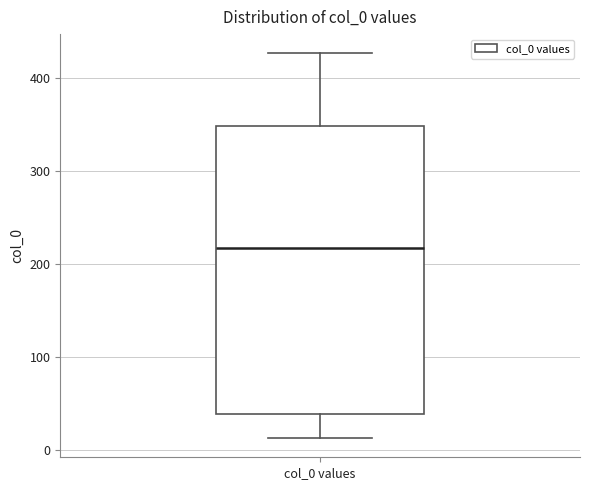

Read this box plot against the y-axis: the position of the median line, the range covered by the box, and the ends of both whiskers. The values are not printed on the chart, so give them approximately, as read against the axis.

median 220, box 40 to 350, whiskers 10 to 430